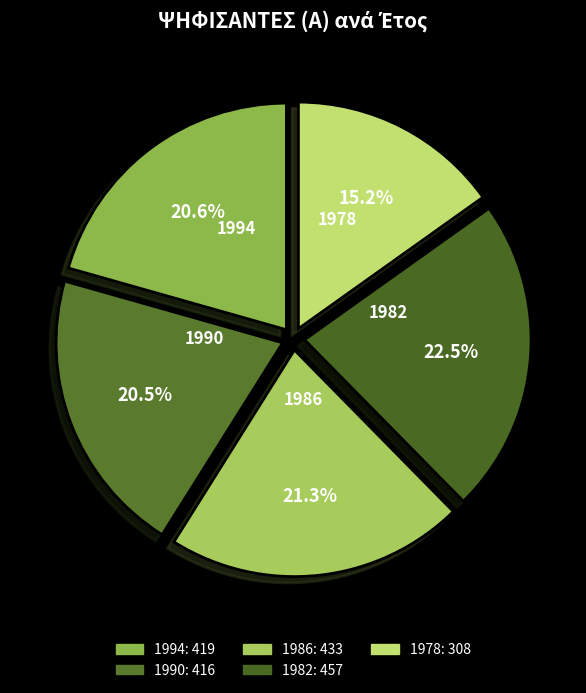

Which has a higher value, 1978 or 1982?

1982